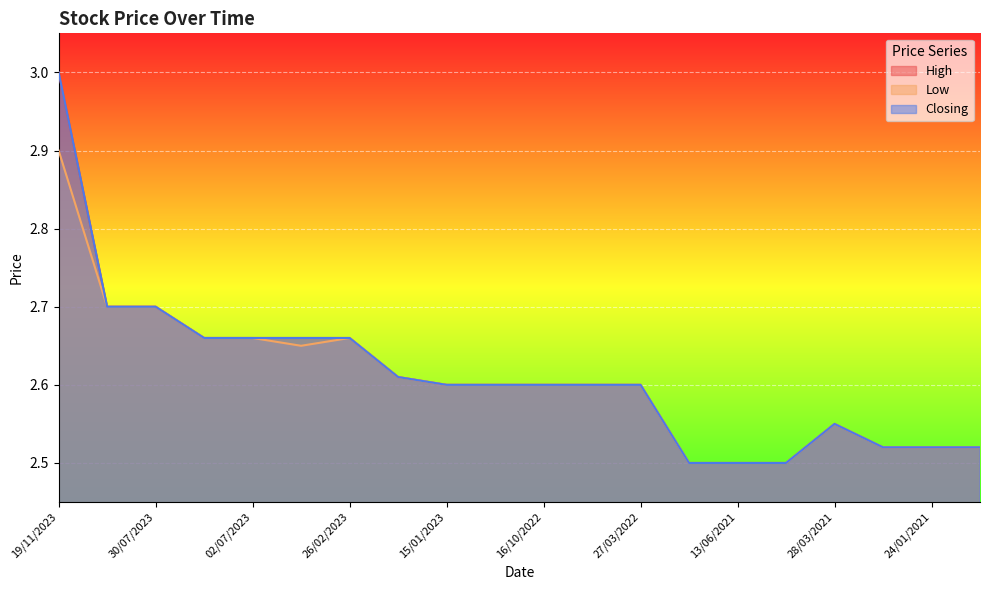

Reading right to left, list all the values displayed in this chart.

High: 2.5	2.5	2.5	2.5	2.5	2.5	2.5	2.6	2.6	2.6	2.6	2.6	2.6	2.7	2.7	2.7	2.7	2.7	2.7	3.0
Low: 2.5	2.5	2.5	2.5	2.5	2.5	2.5	2.6	2.6	2.6	2.6	2.6	2.6	2.7	2.6	2.7	2.7	2.7	2.7	2.9
Closing: 2.5	2.5	2.5	2.5	2.5	2.5	2.5	2.6	2.6	2.6	2.6	2.6	2.6	2.7	2.7	2.7	2.7	2.7	2.7	3.0